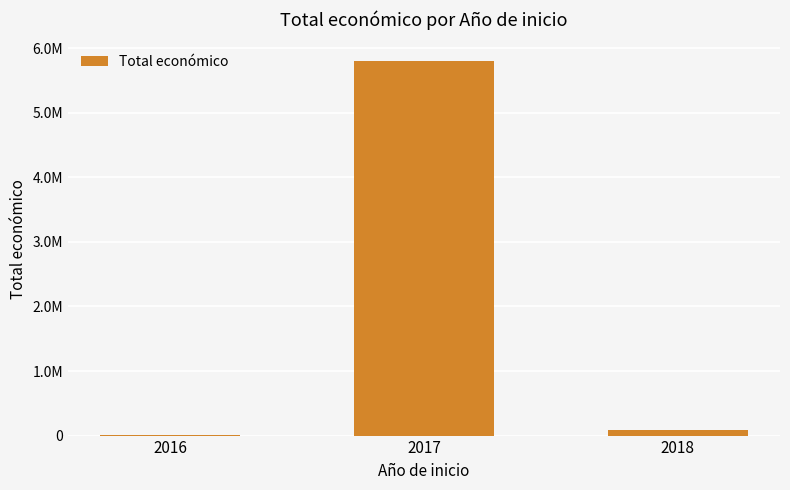

What is the value of the 3rd bar from the left?

93530